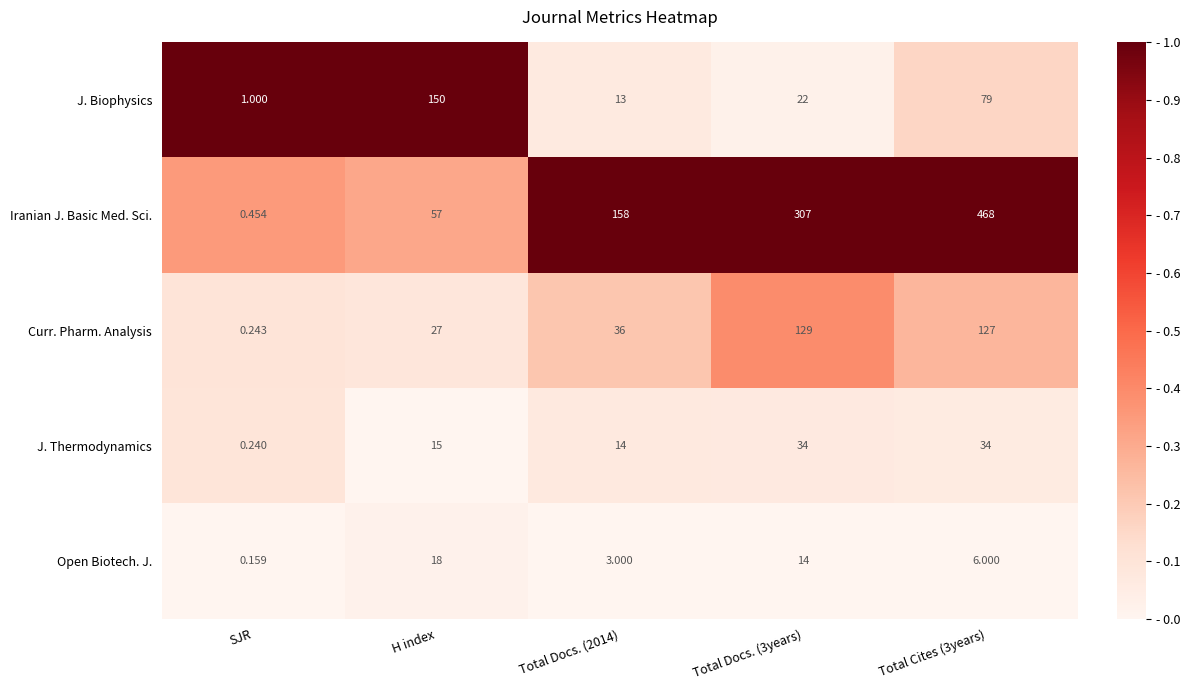

How many data points does each series have?

5